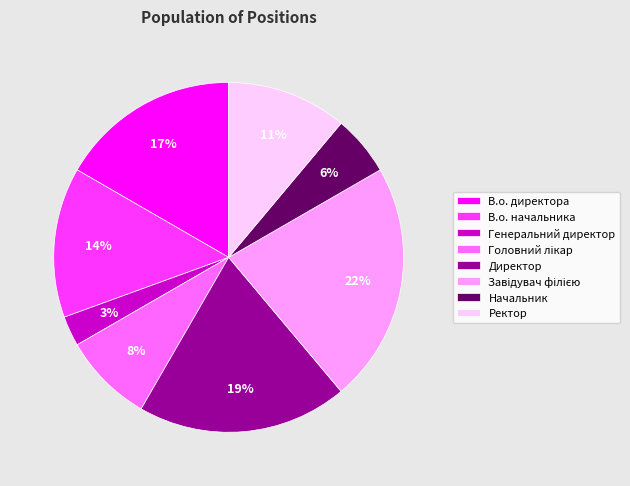

Is the sum of В.о. директора and Ректор greater than half?

No